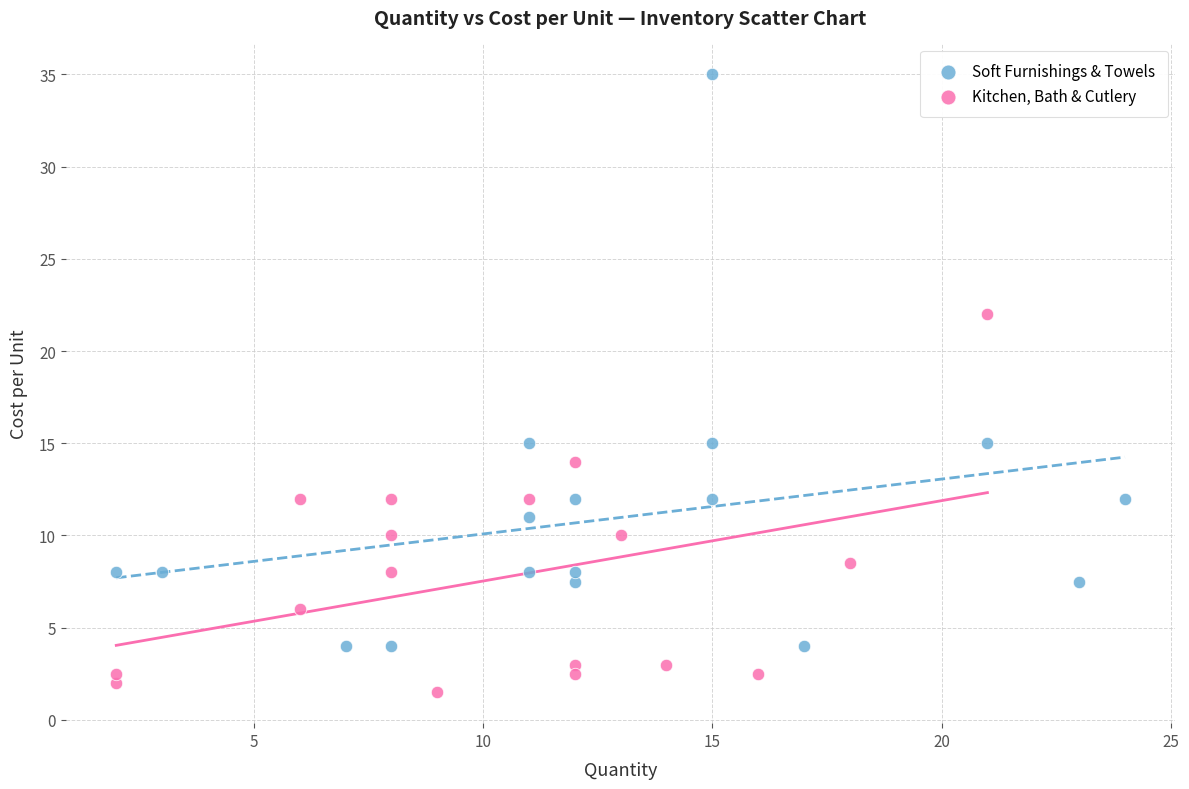

Which series has the largest Y range (max minus min)?

Soft Furnishings & Towels